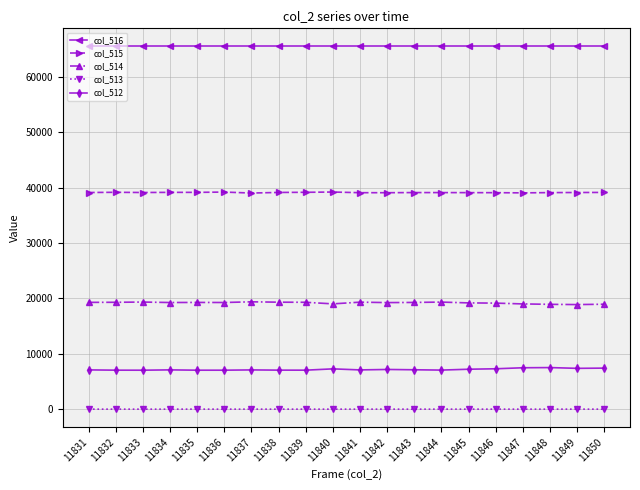

What is the difference between the highest and lowest values at 11842?

65534